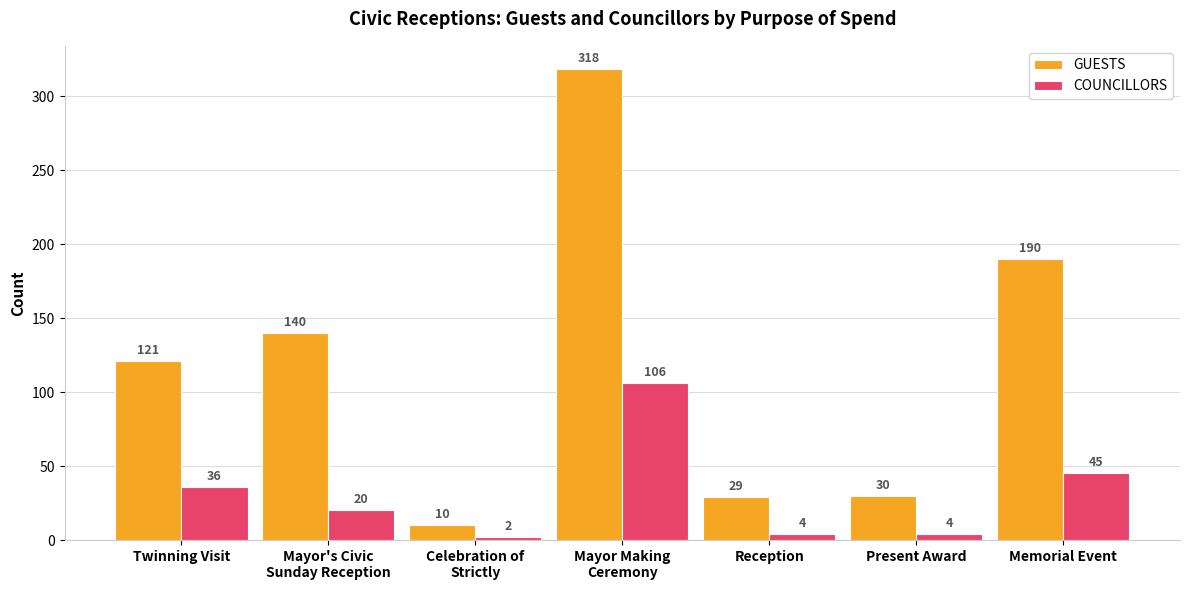

How many categories are shown in the chart?

7